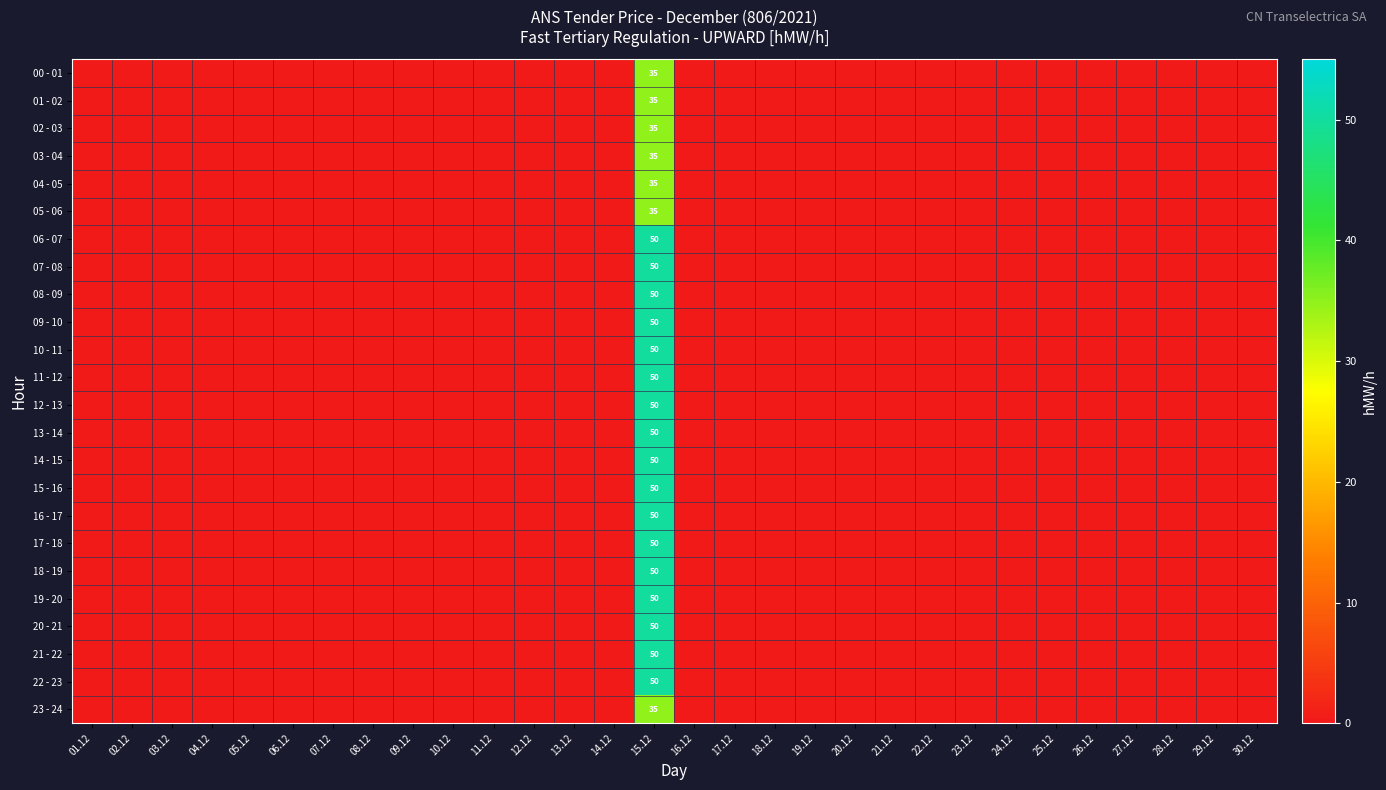

At how many categories does at least one series exceed 31?

1